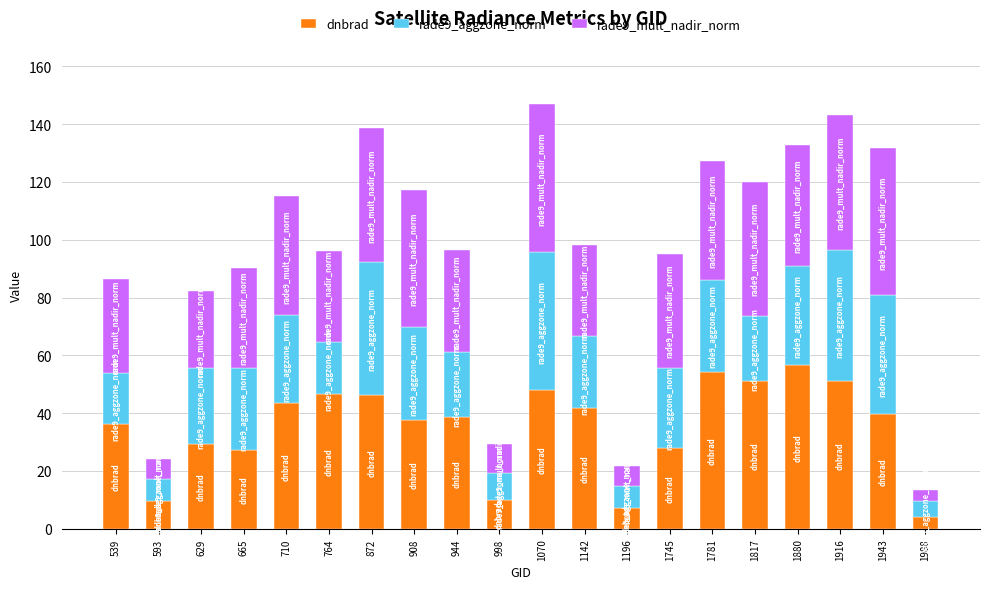

True or false: dnbrad has a value of 62.8 at 1142.

False